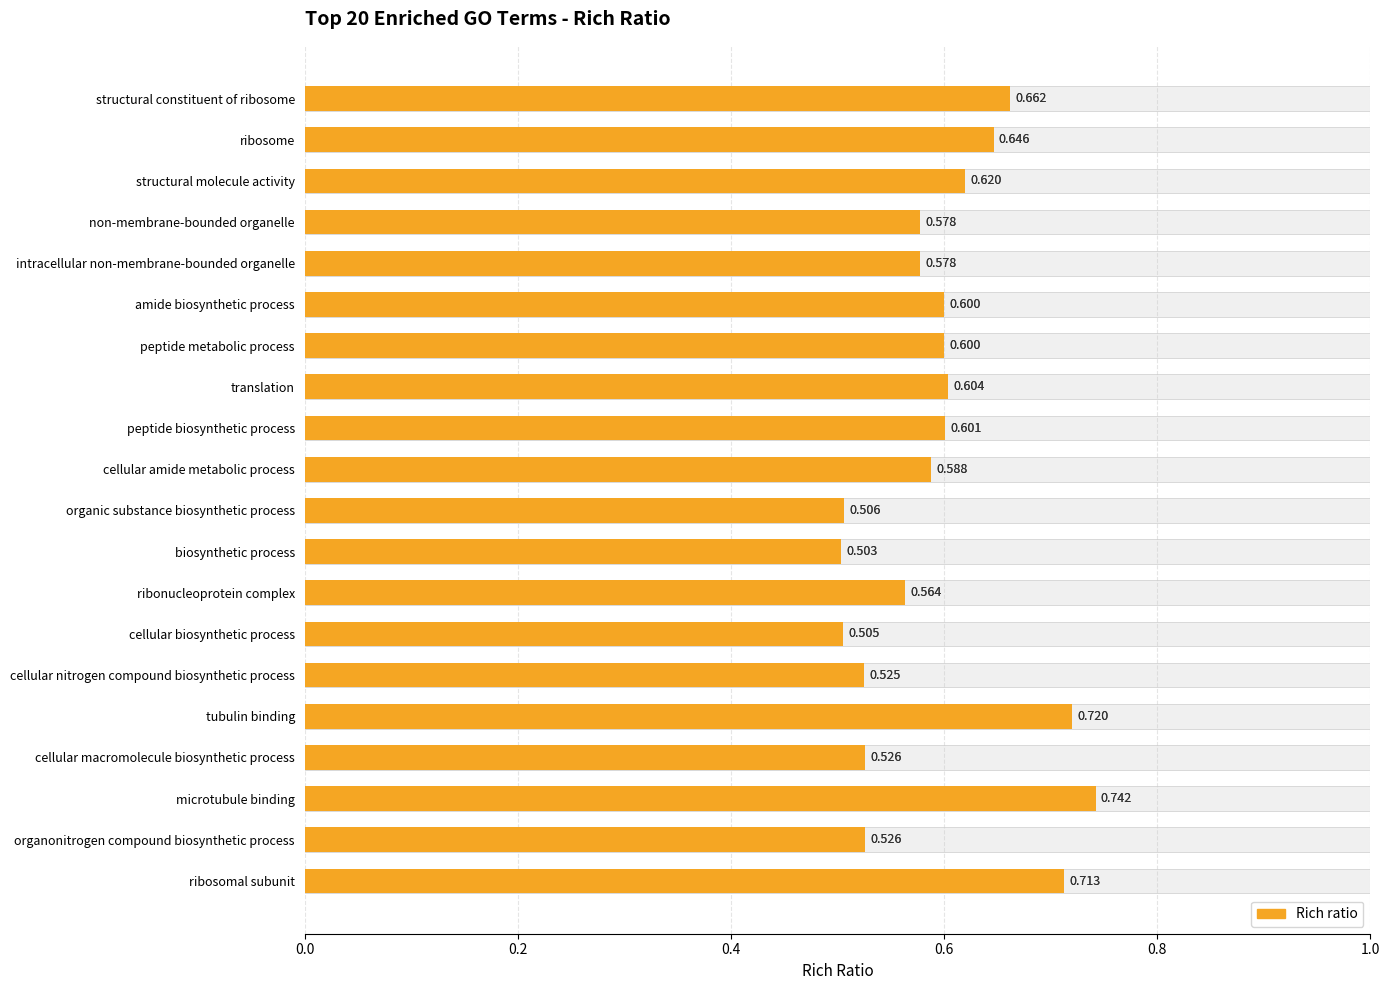

What is the value of the 4th bar from the left?

0.6